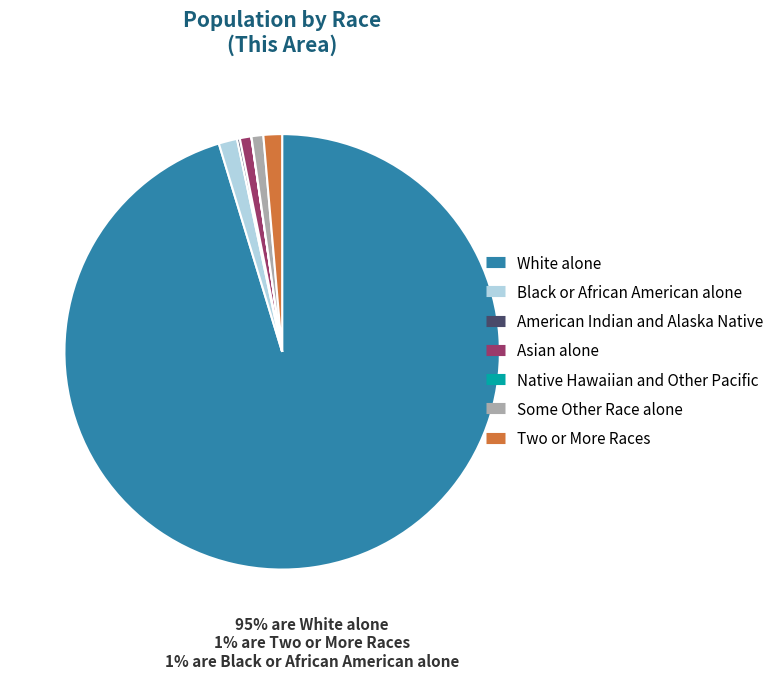

Which slice is the largest?

White alone